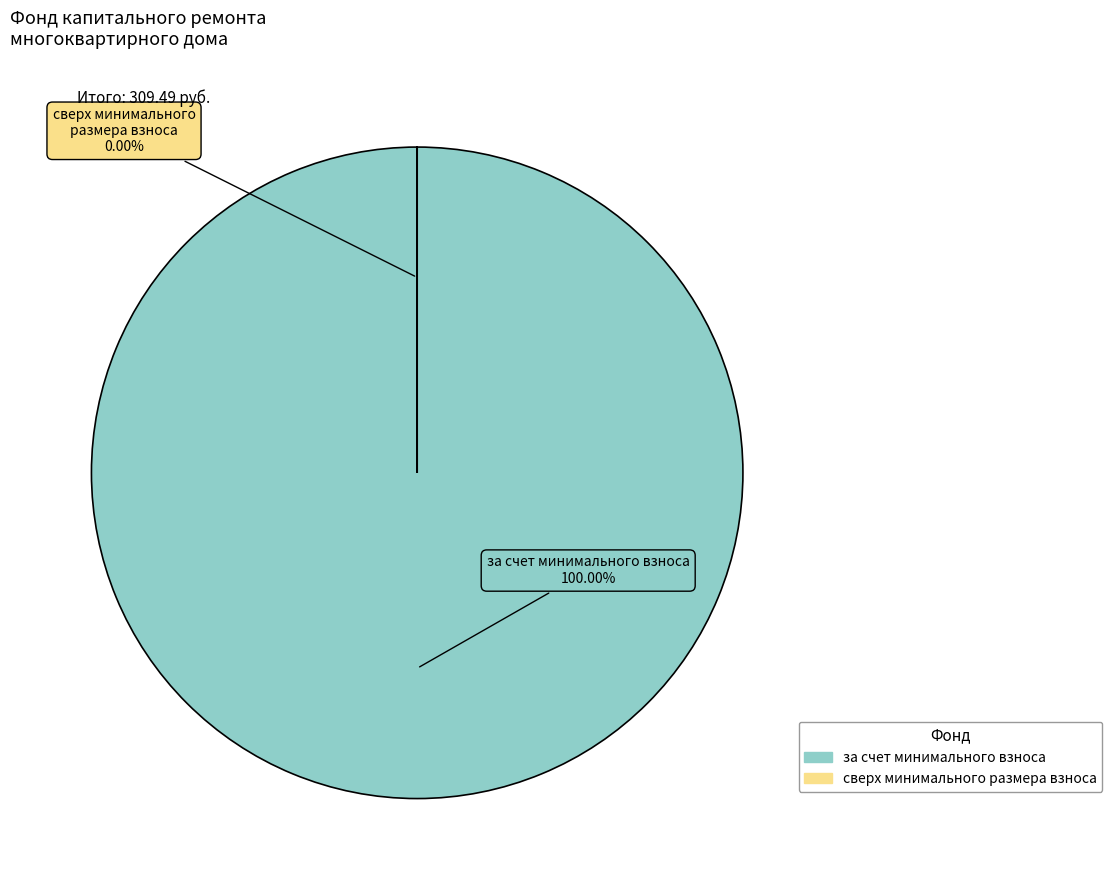

Which category has the biggest portion of the pie?

за счет минимального взноса